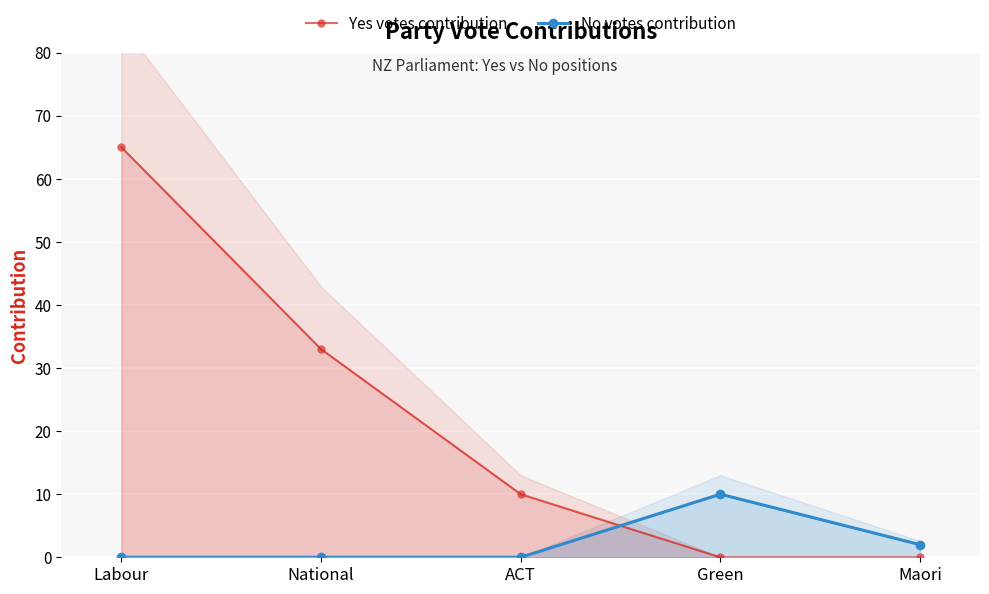

What is the highest value of the No votes contribution series?

10